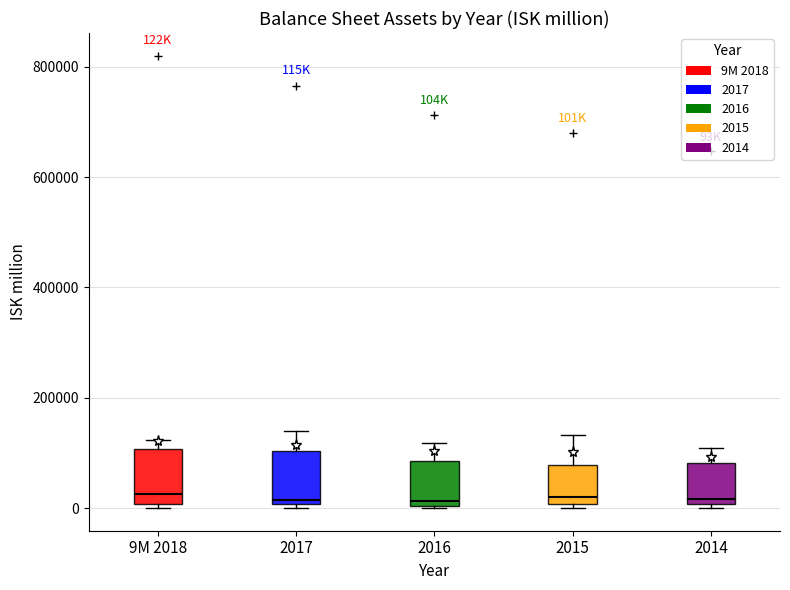

Reading left to right, transcribe this box plot: for each box, give where its median line is, the range the box spans, and where its two whiskers end, as read against the y-axis. The values are not printed on the chart, so give them approximately, as read against the axis.

9M 2018: median 20000, box 0 to 100000, whiskers 0 (just below the box's lower edge) to 120000
2017: median 20000, box 0 to 100000, whiskers 0 (just below the box's lower edge) to 140000
2016: median 20000, box 0 to 80000, whiskers 0 to 120000
2015: median 20000, box 0 to 80000, whiskers 0 (just below the box's lower edge) to 140000
2014: median 20000, box 0 to 80000, whiskers 0 (just below the box's lower edge) to 100000